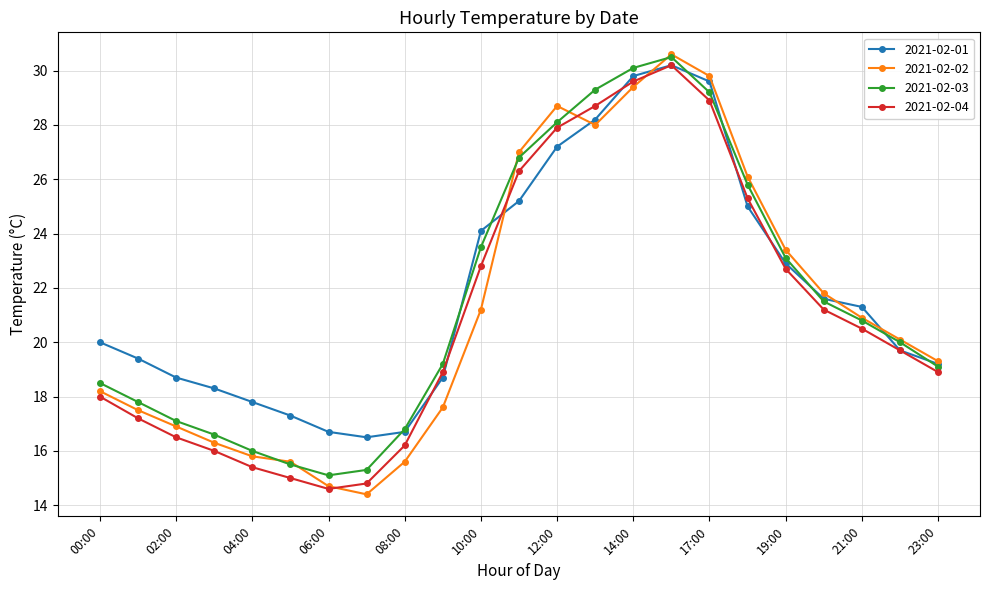

What is the difference between the second highest and second lowest values in the 2021-02-02 series?

15.1